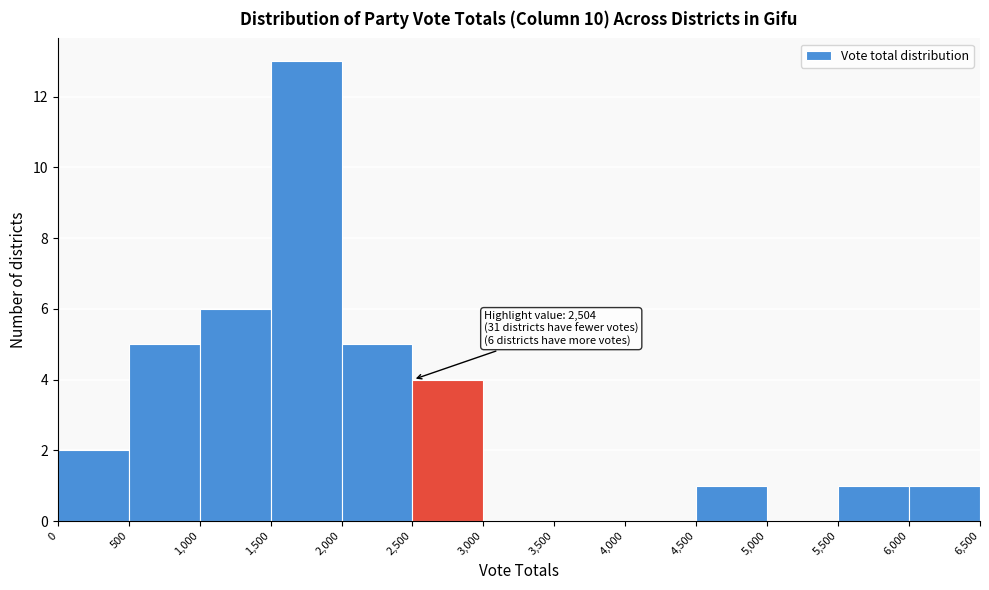

Over which range of the x-axis is the bar tallest?

1,500 to 2,000